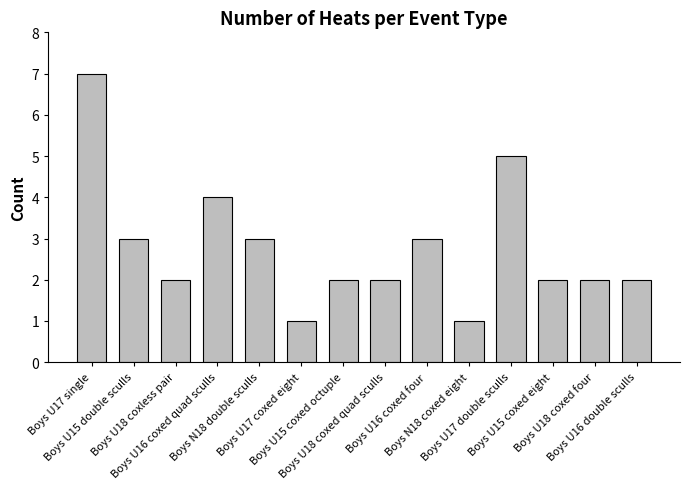

What is the change in value from Boys U18 coxless pair to Boys U17 coxed eight?

-1